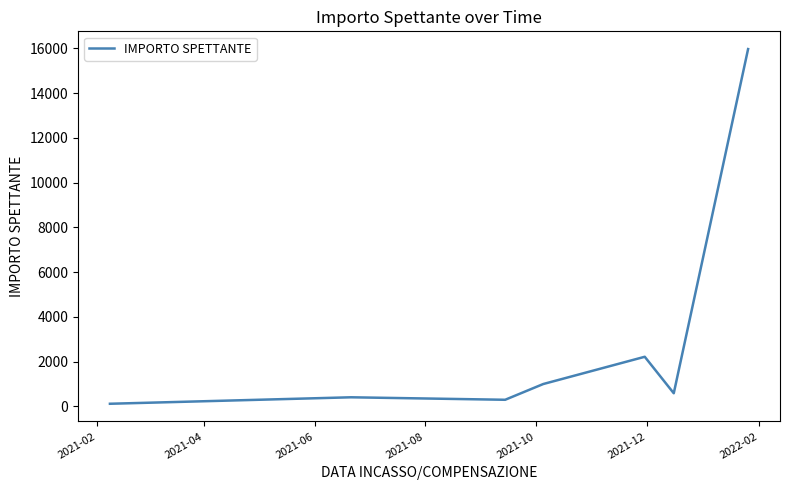

True or false: the data has more than 0 interior local peaks.

True